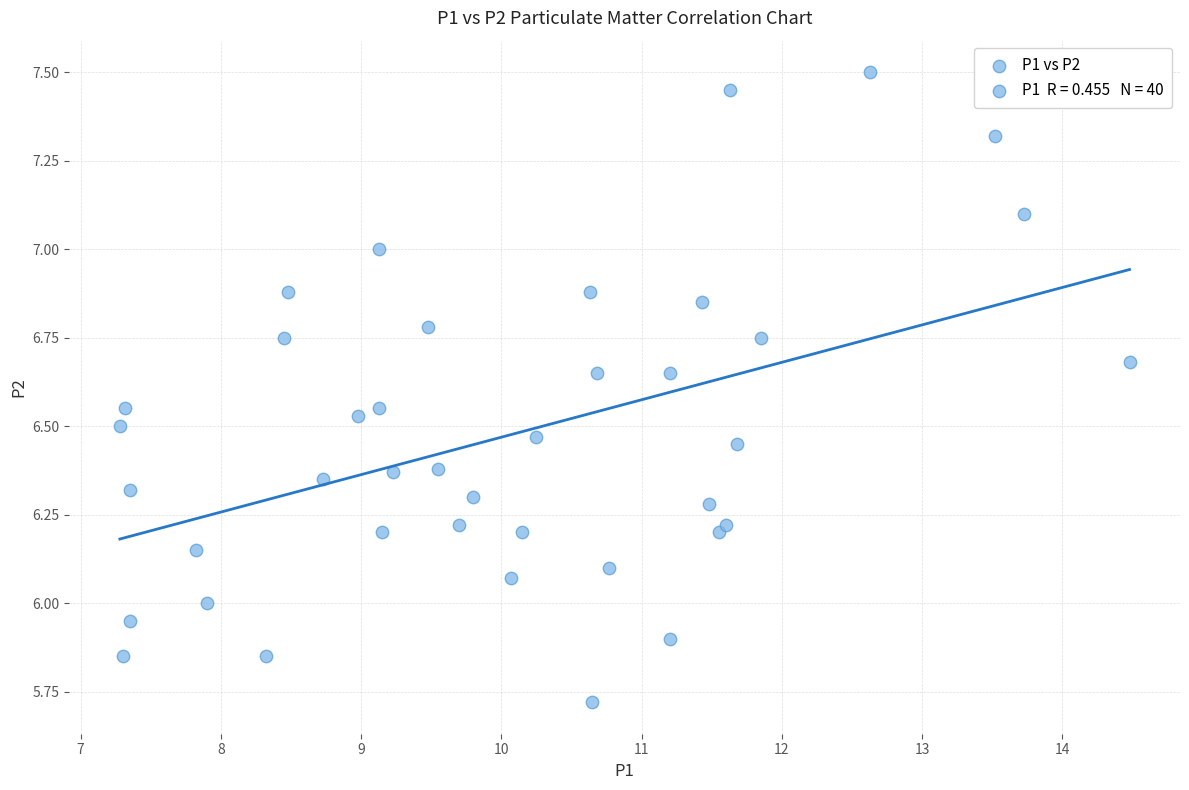

What is the range of Y values (max minus min)?

1.8